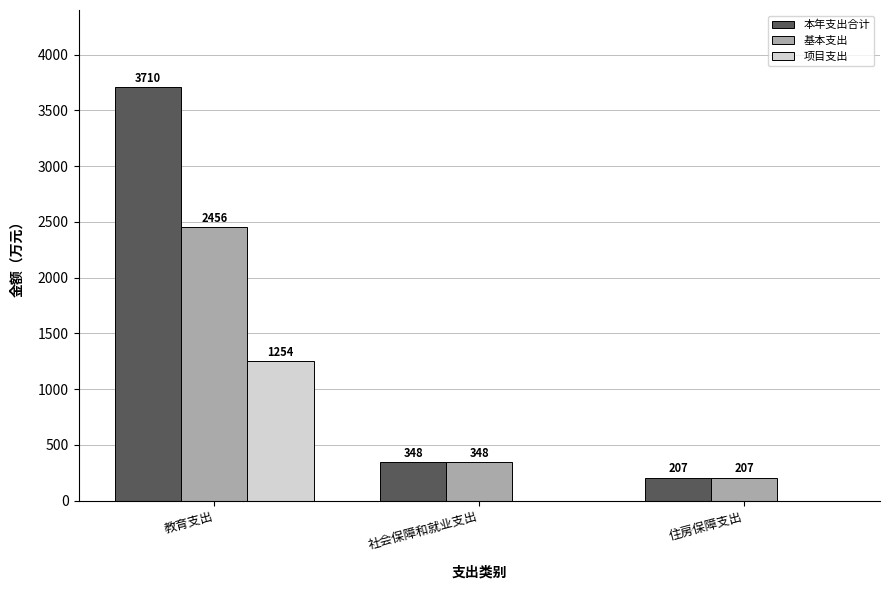

What are all the series names shown in the legend?

本年支出合计, 基本支出, 项目支出